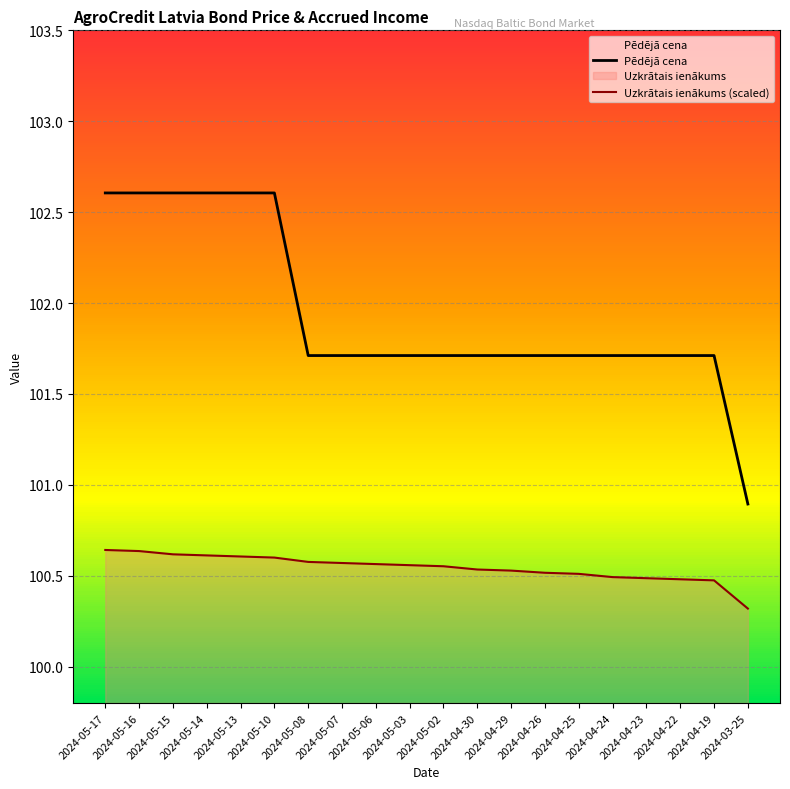

Is the value of Pēdējā cena at 2024-05-08 greater than the value of Uzkrātais ienākums (scaled) at 2024-04-22?

Yes